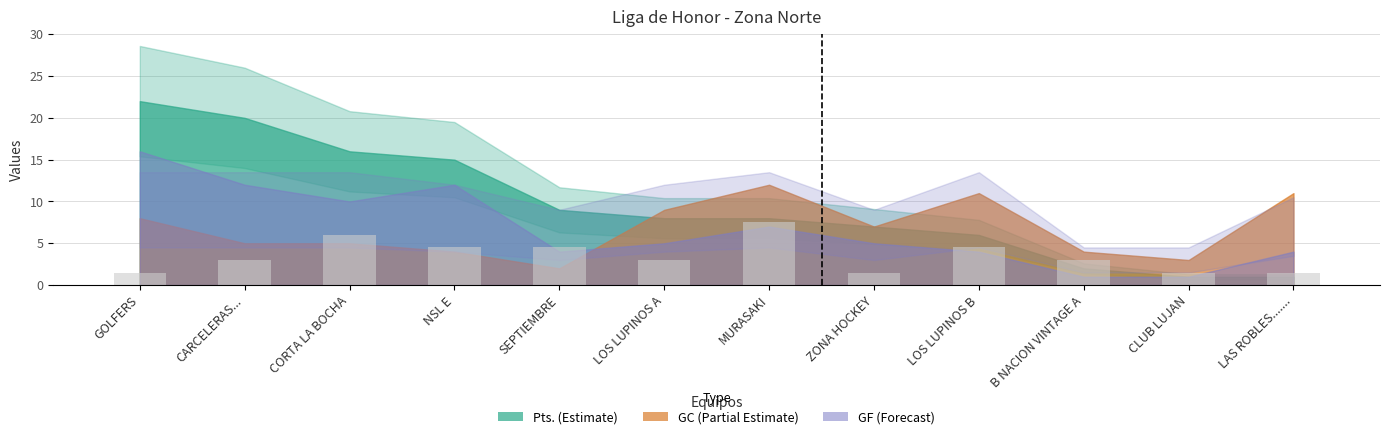

Between ZONA HOCKEY and MURASAKI, which is larger?

MURASAKI